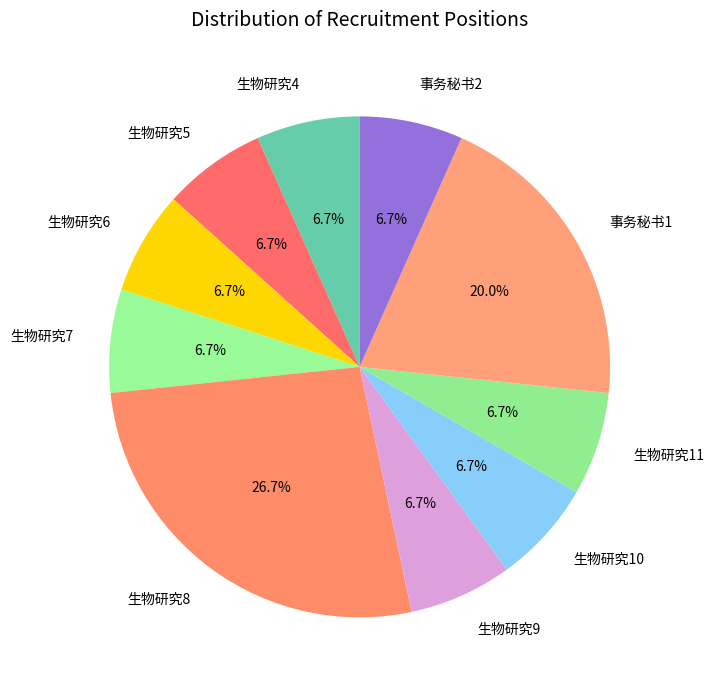

How many segments does this pie chart have?

10